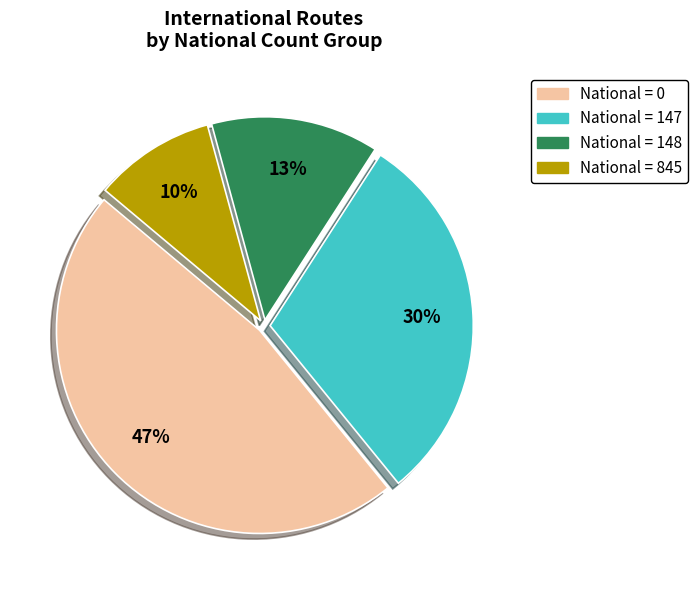

How many segments does this pie chart have?

4